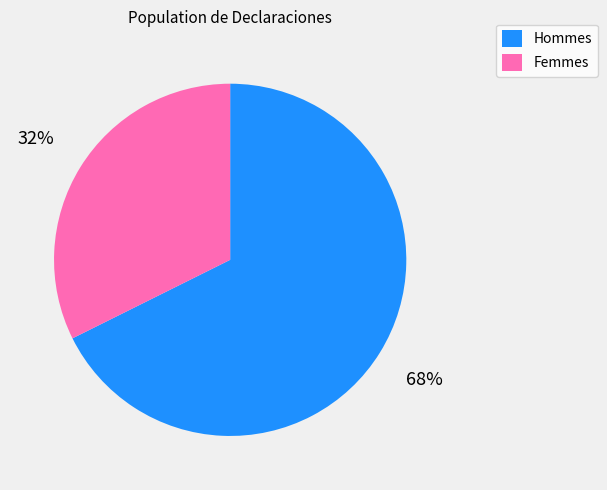

Is there any slice that represents more than half of the pie?

Yes